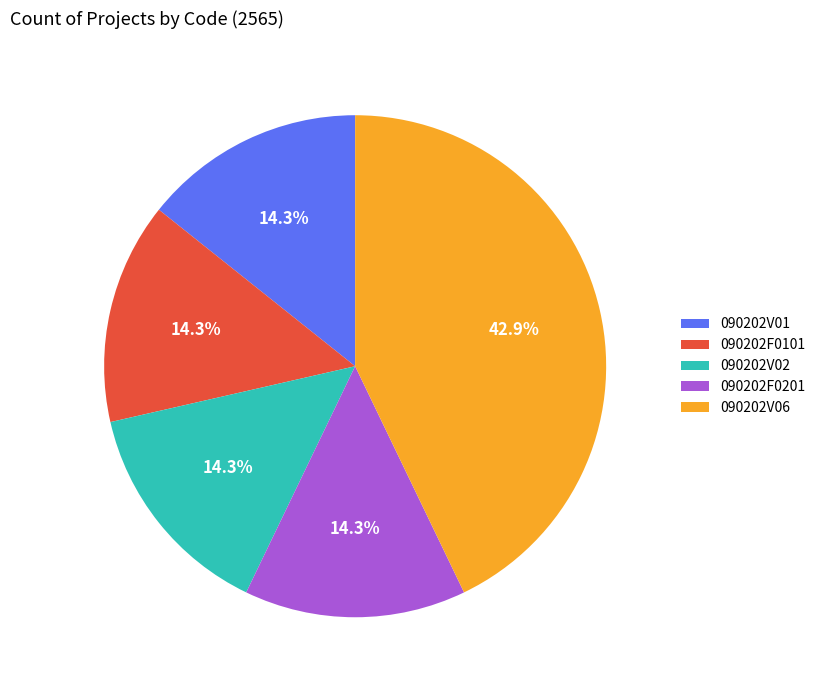

To the nearest percent, what portion does 090202V02 represent?

14%